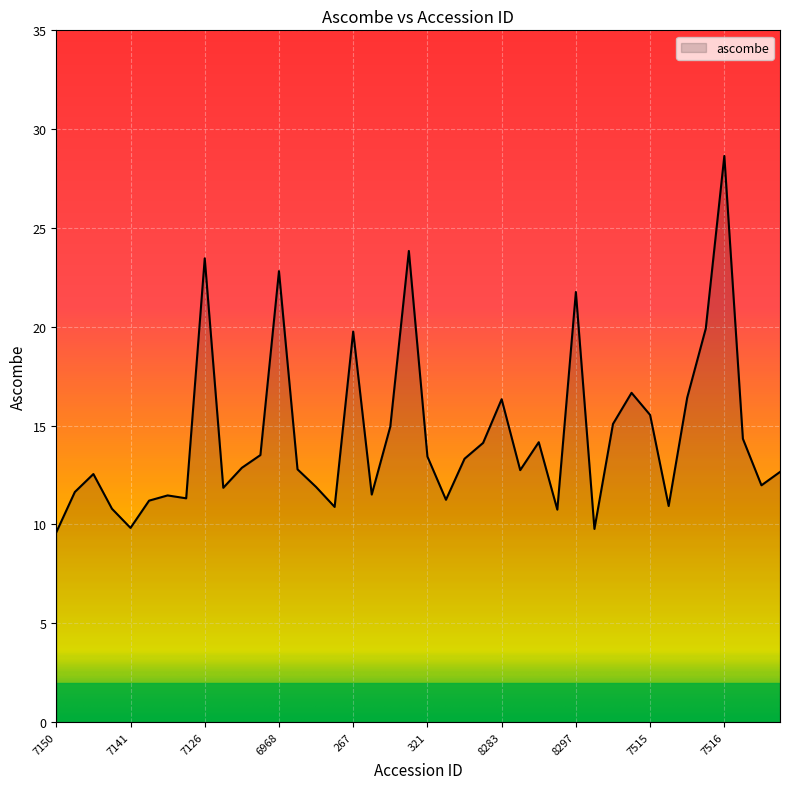

What is the maximum value shown in the chart?

28.6